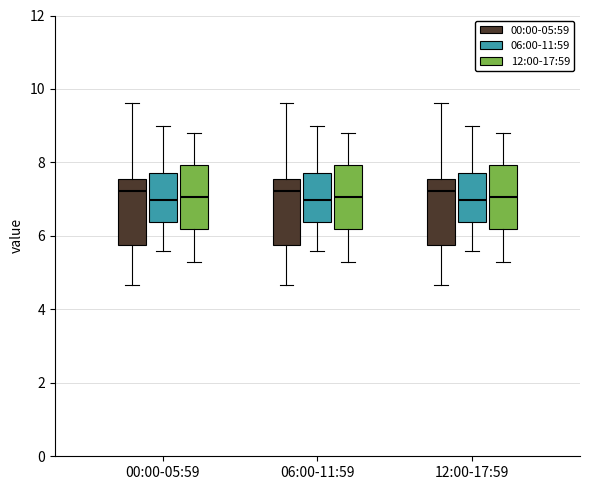

Reading left to right, read every box against the y-axis: the position of its median line, the range the box covers, and the ends of its whiskers. The values are not printed on the chart, so give them approximately, as read against the axis.

00:00-05:59 (00:00-05:59): median 7.2, box 5.8 to 7.6, whiskers 4.6 to 9.6
00:00-05:59 (06:00-11:59): median 7.0, box 6.4 to 7.8, whiskers 5.6 to 9.0
00:00-05:59 (12:00-17:59): median 7.0, box 6.2 to 8.0, whiskers 5.4 to 8.8
06:00-11:59 (00:00-05:59): median 7.2, box 5.8 to 7.6, whiskers 4.6 to 9.6
06:00-11:59 (06:00-11:59): median 7.0, box 6.4 to 7.8, whiskers 5.6 to 9.0
06:00-11:59 (12:00-17:59): median 7.0, box 6.2 to 8.0, whiskers 5.4 to 8.8
12:00-17:59 (00:00-05:59): median 7.2, box 5.8 to 7.6, whiskers 4.6 to 9.6
12:00-17:59 (06:00-11:59): median 7.0, box 6.4 to 7.8, whiskers 5.6 to 9.0
12:00-17:59 (12:00-17:59): median 7.0, box 6.2 to 8.0, whiskers 5.4 to 8.8